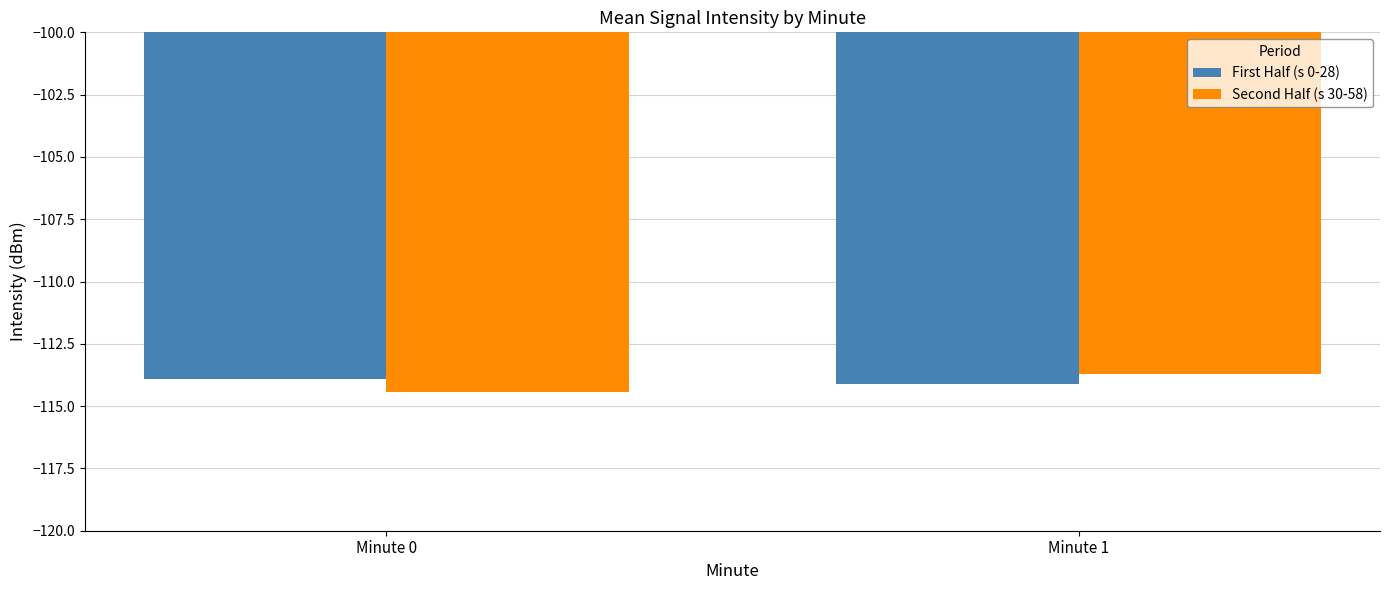

At which label is Second Half (s 30-58) closest to -114?

Minute 1